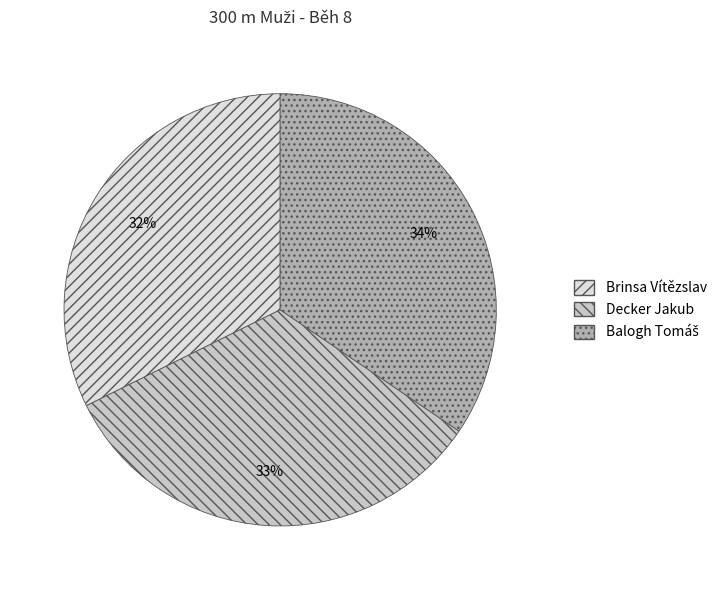

The Decker Jakub slice represents 33% of the pie. True or false?

True